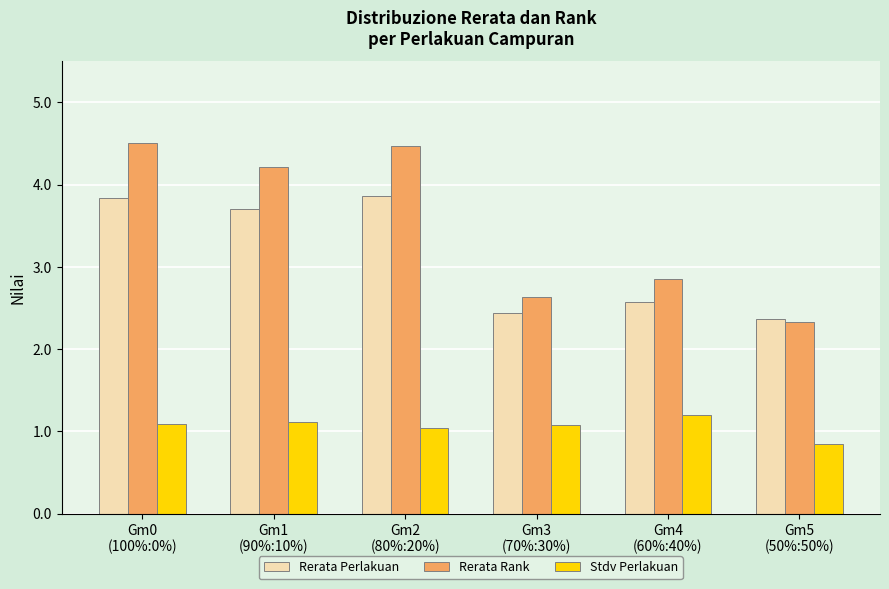

Which series changed the most between Gm2
(80%:20%) and Gm3
(70%:30%)?

Rerata Rank